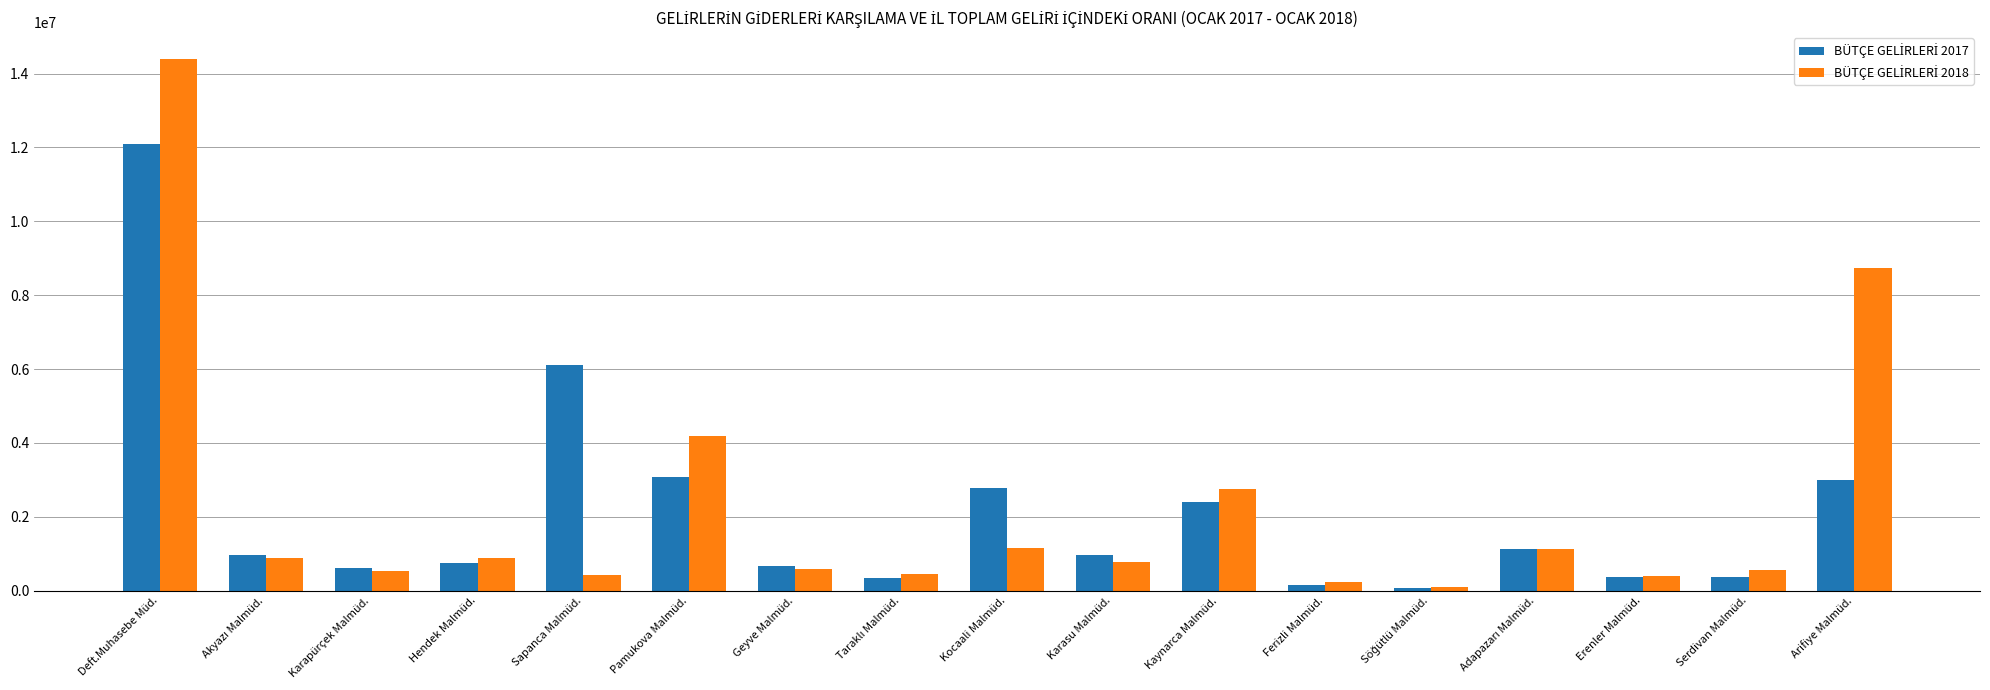

What is the total value across all series at Sapanca Malmüd.?

6558682.3